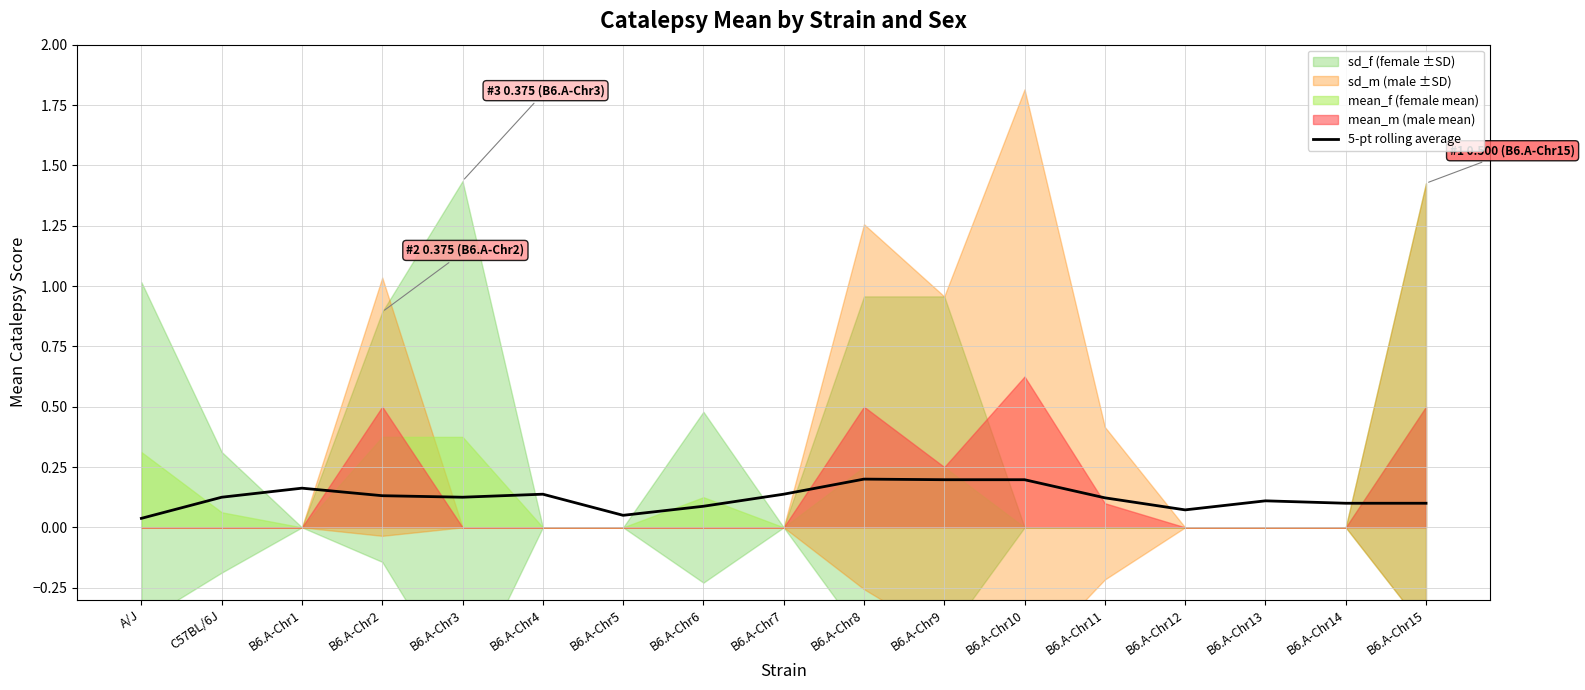

At which category does the data reach its first local peak?

B6.A-Chr1